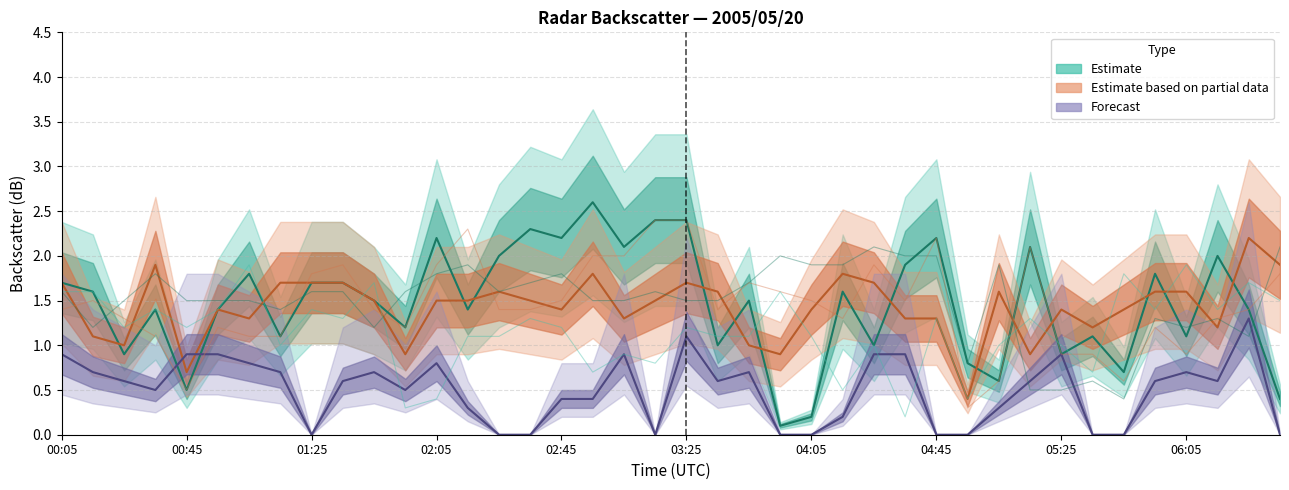

Read the 10.418 value at 02:25.

1.1